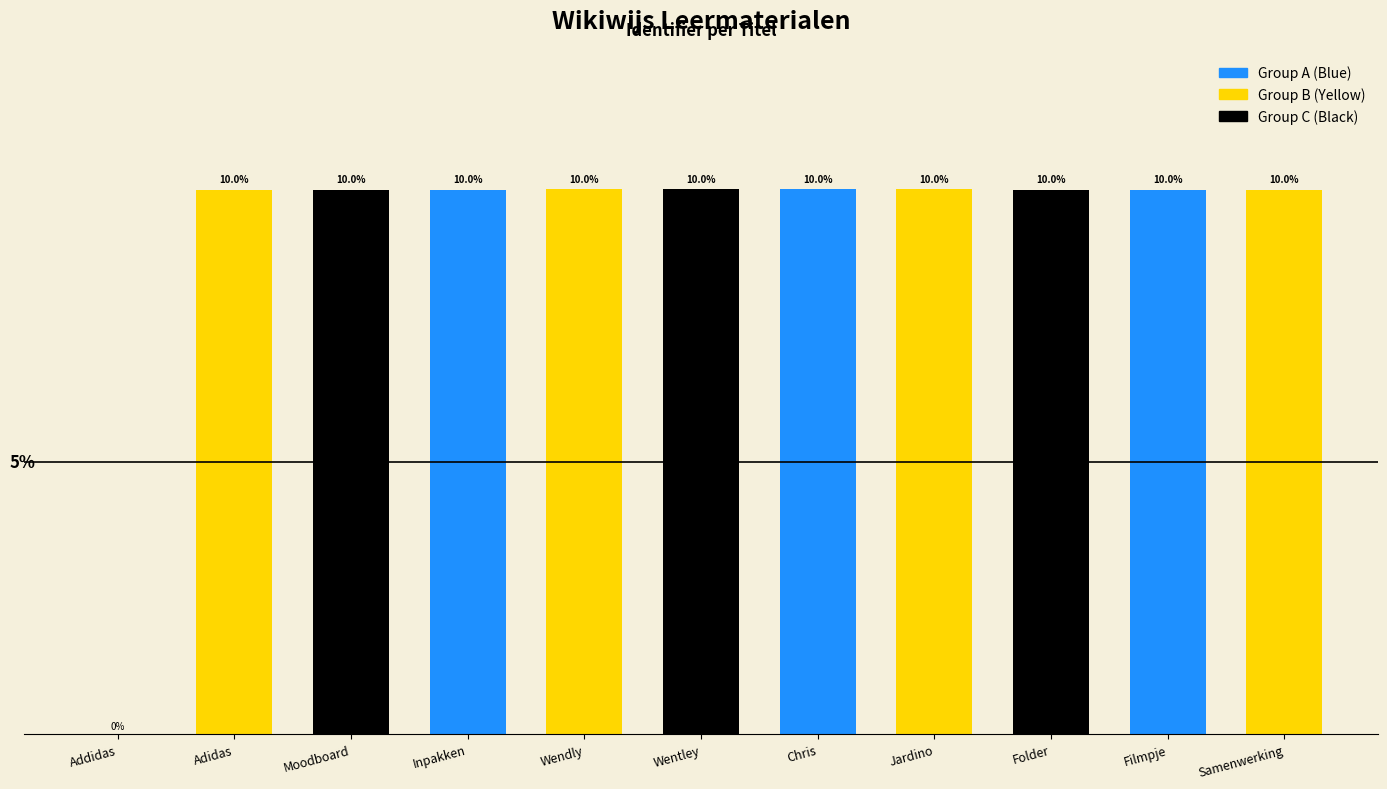

Where does the data first go above 9?

Adidas